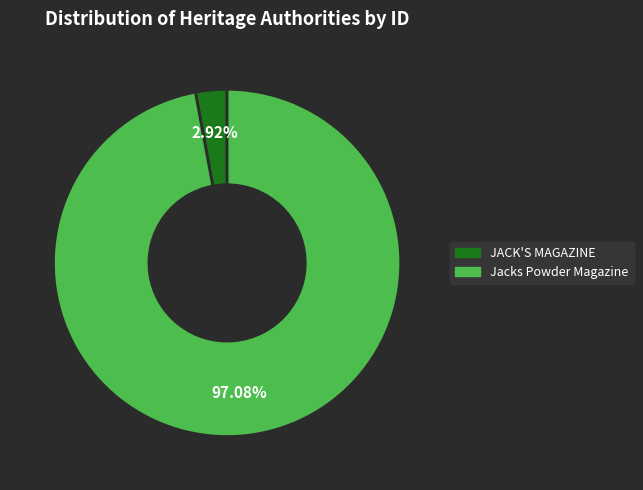

Approximately how many times larger is the value at Jacks Powder Magazine compared to JACK'S MAGAZINE?

33.2